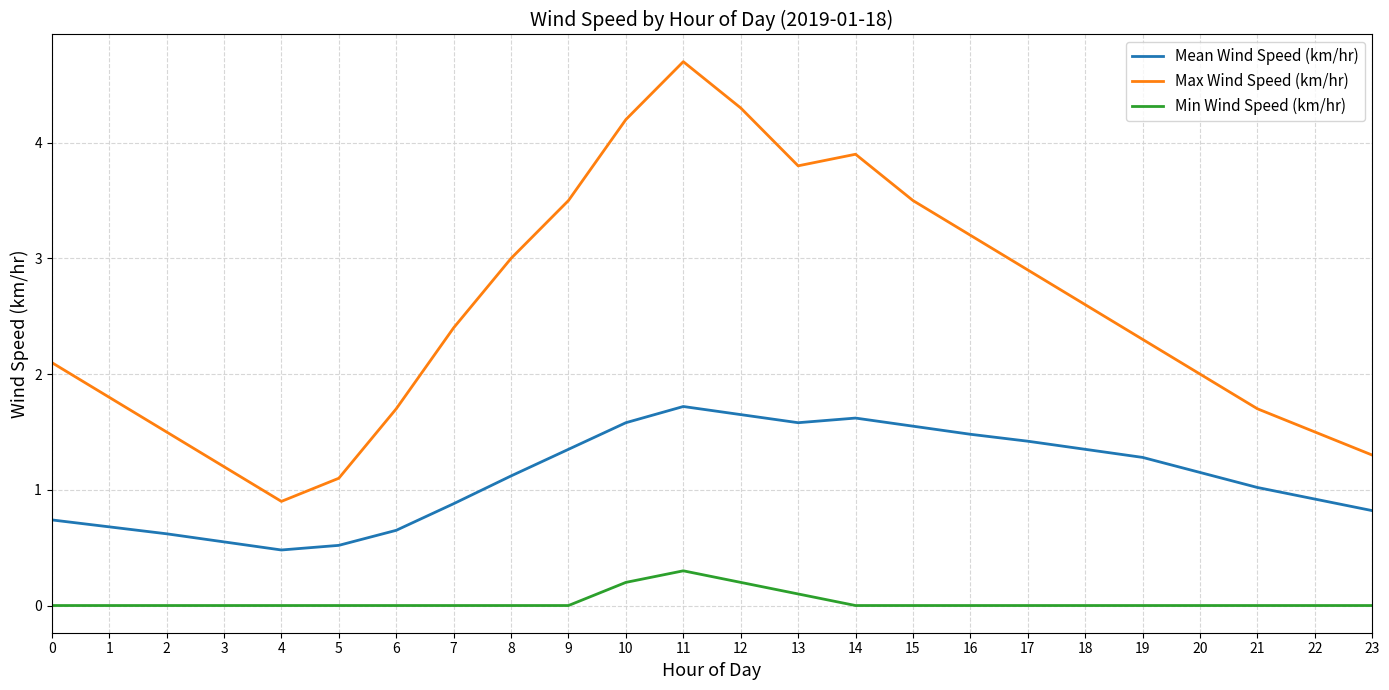

What is the maximum value for Max Wind Speed (km/hr)?

4.7